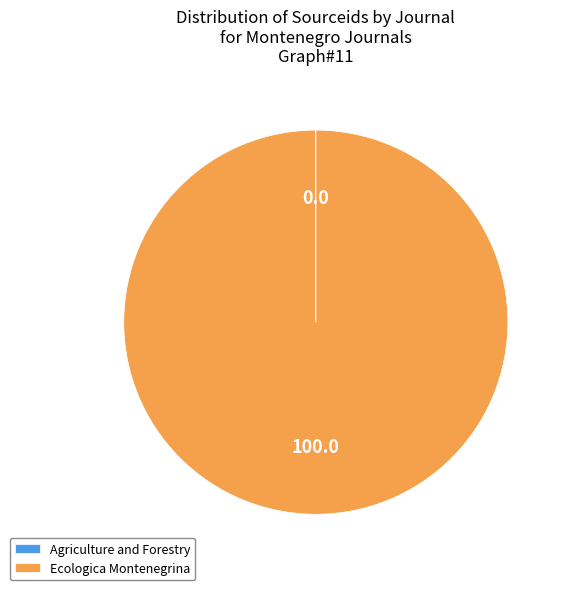

Which slice is the largest?

Ecologica Montenegrina